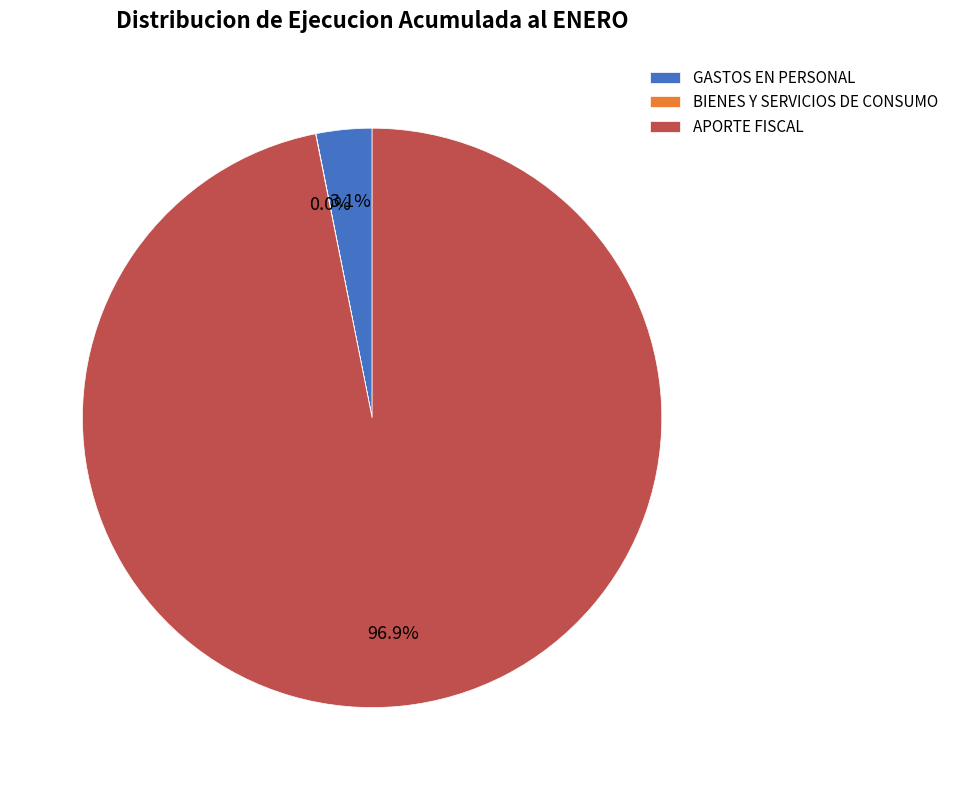

The GASTOS EN PERSONAL slice represents 3% of the pie. True or false?

True